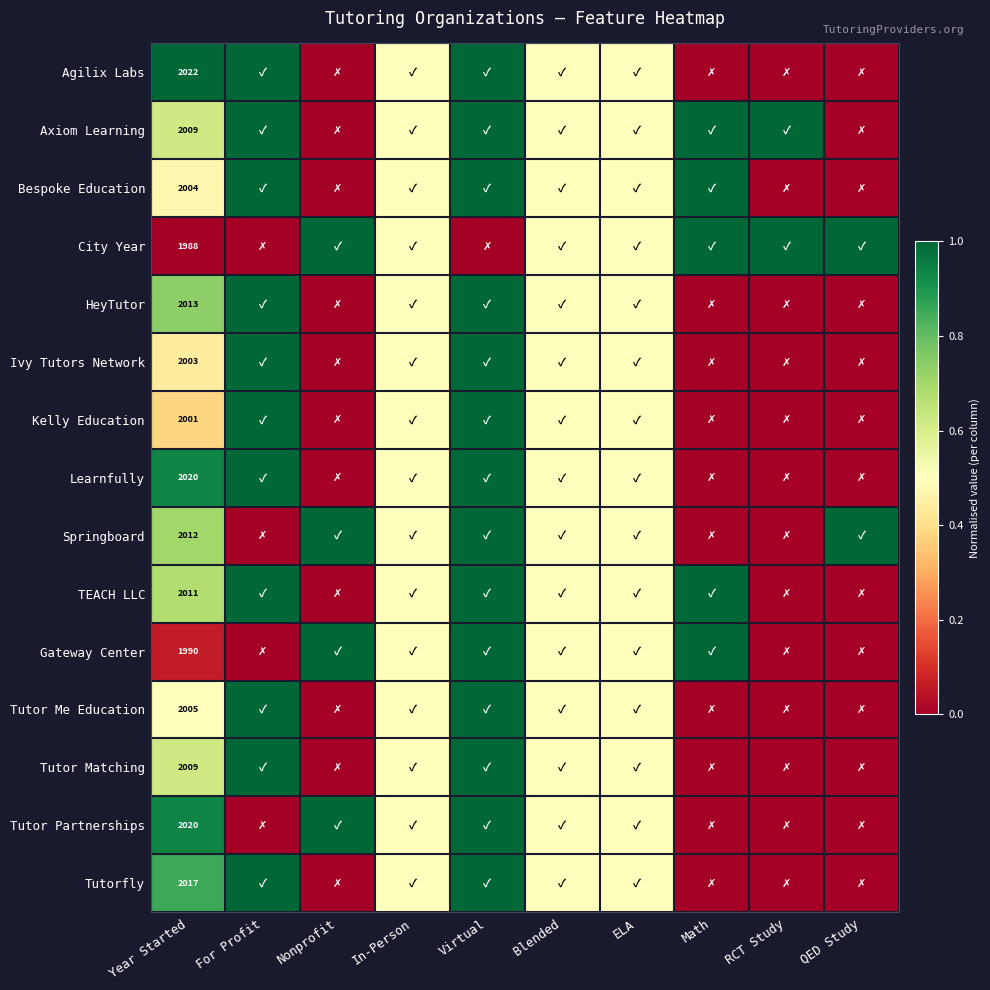

What is the total value across all series at Blended?

7.5